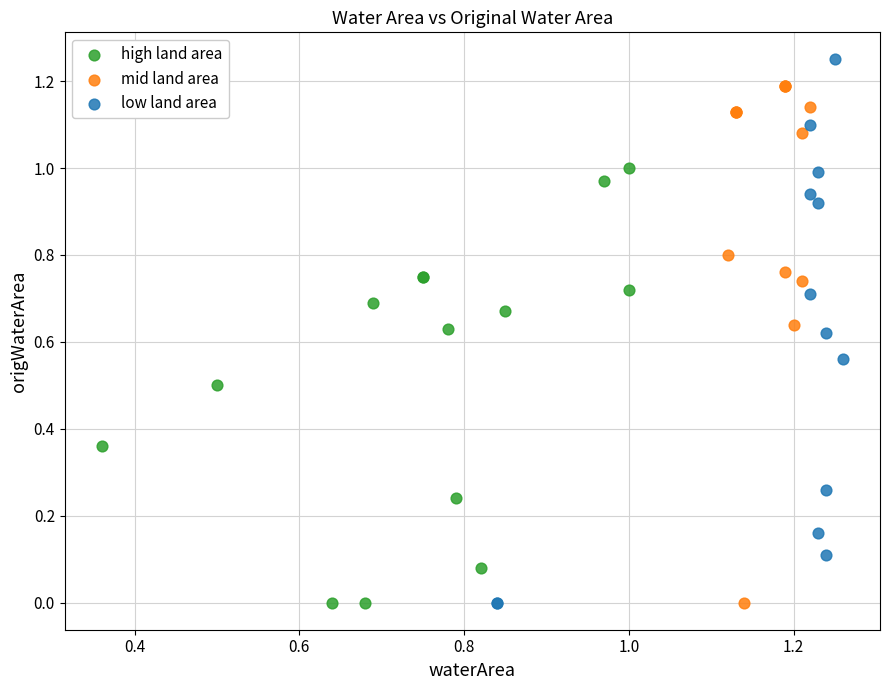

Which series has the widest spread of Y values?

low land area